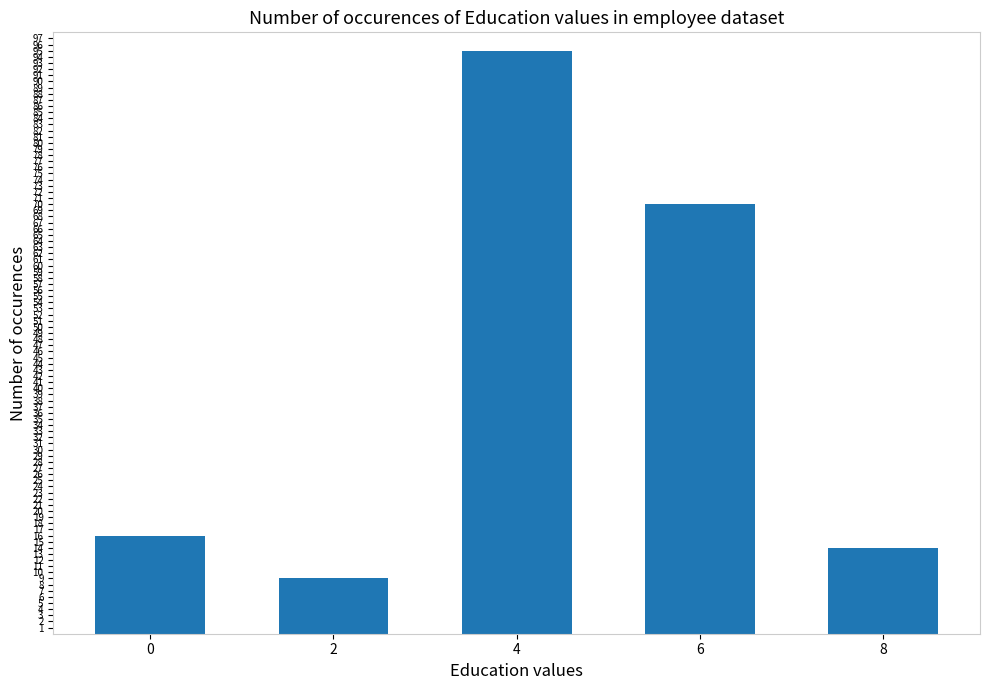

What value does the data have at 2, to the nearest 5?

10